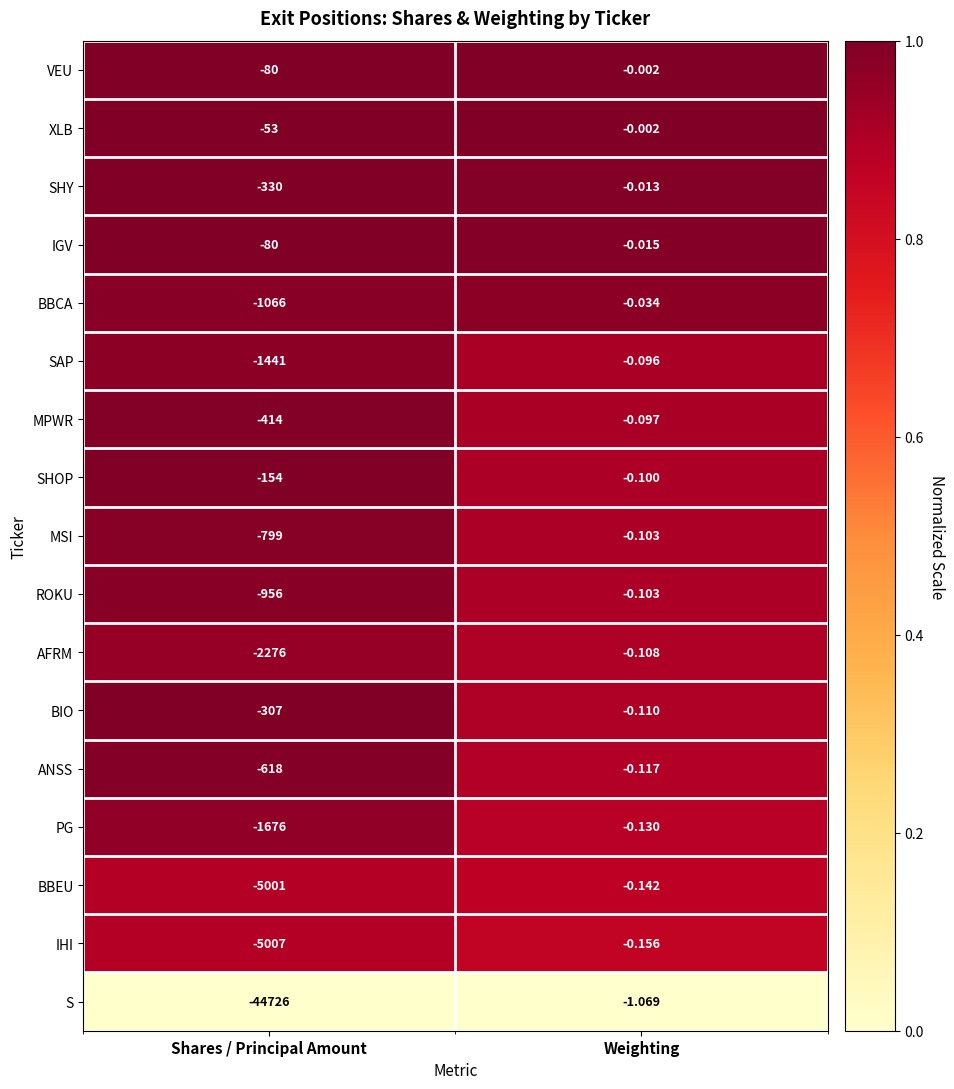

Which series has the largest total across all categories?

XLB